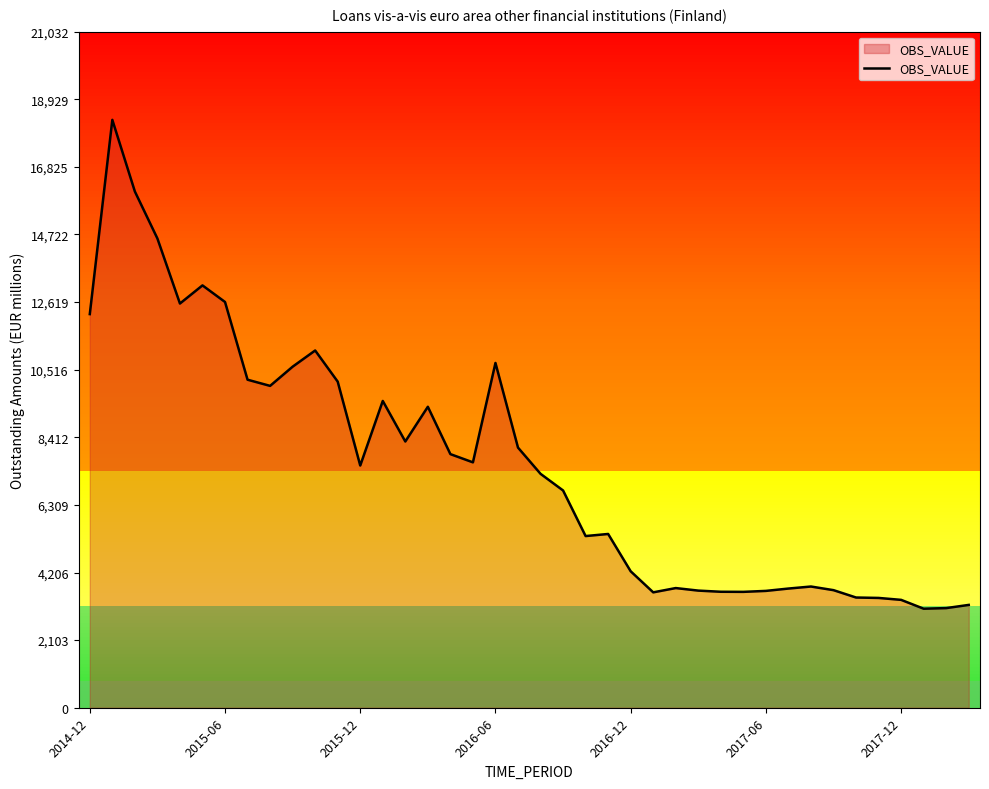

What is the smallest value displayed?

3081